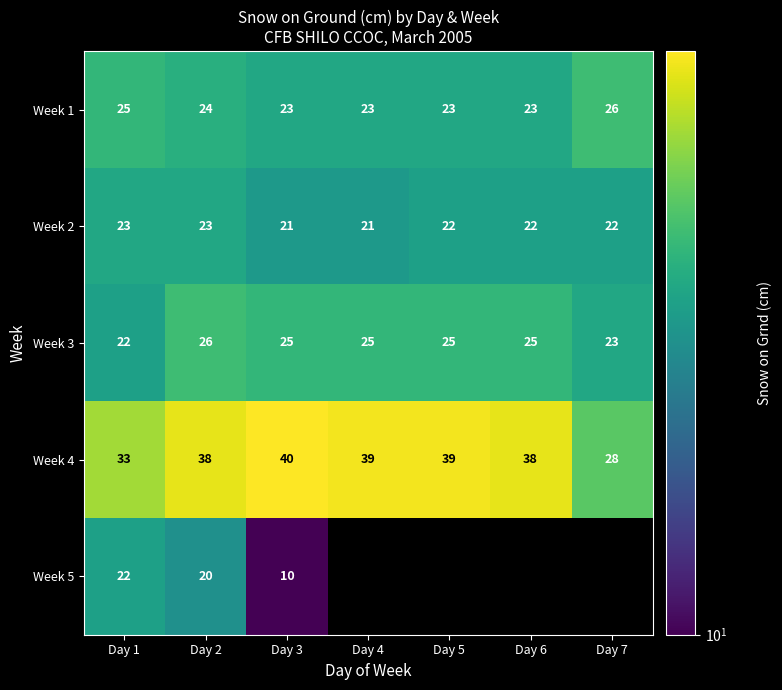

Read the Week 1 value at Day 5.

23